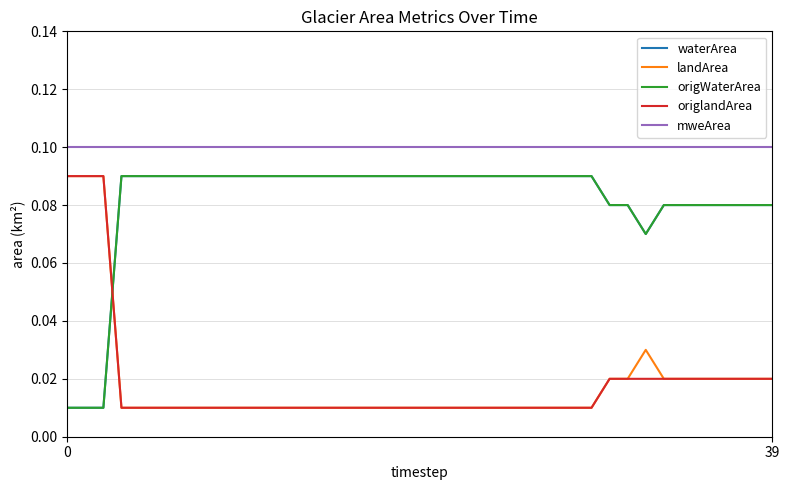

Does the chart display data point markers on the line(s)?

No